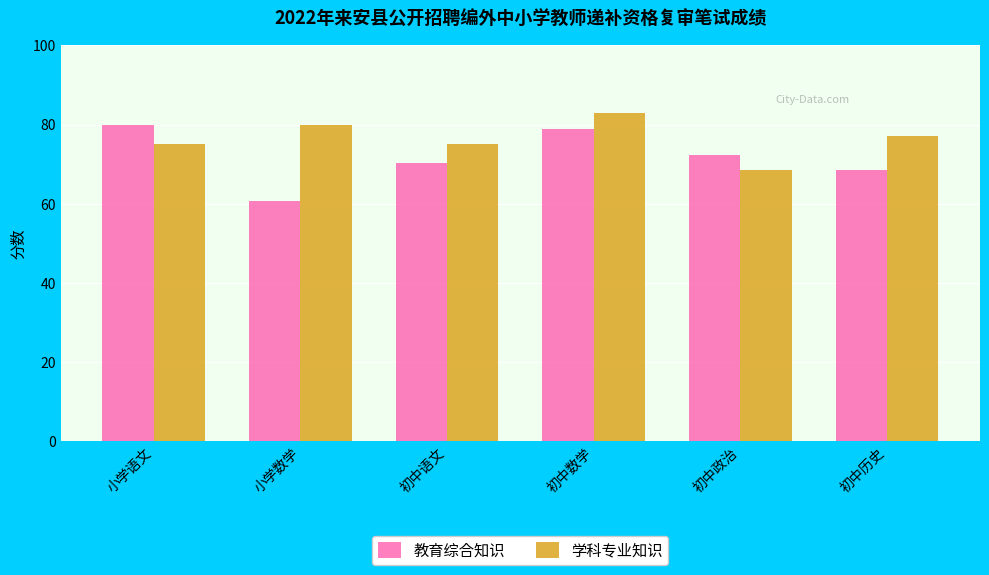

How many groups of bars are there?

6